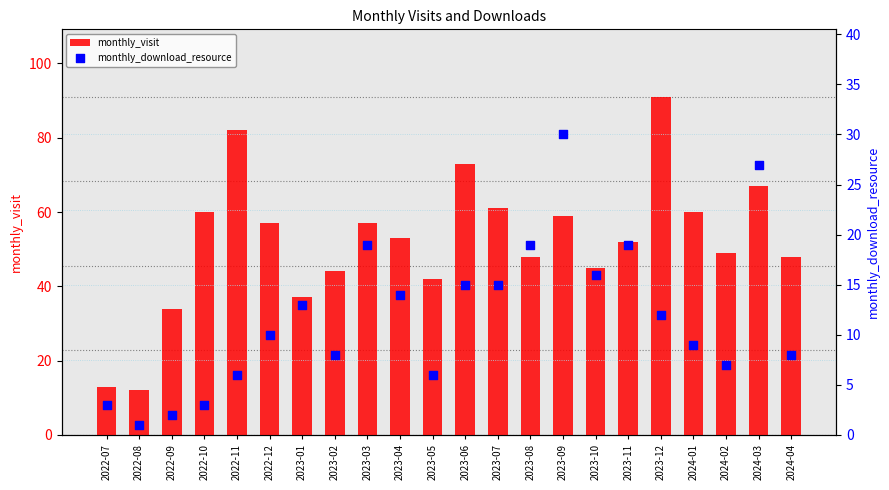

Which series contains the highest Y value?

monthly_visit